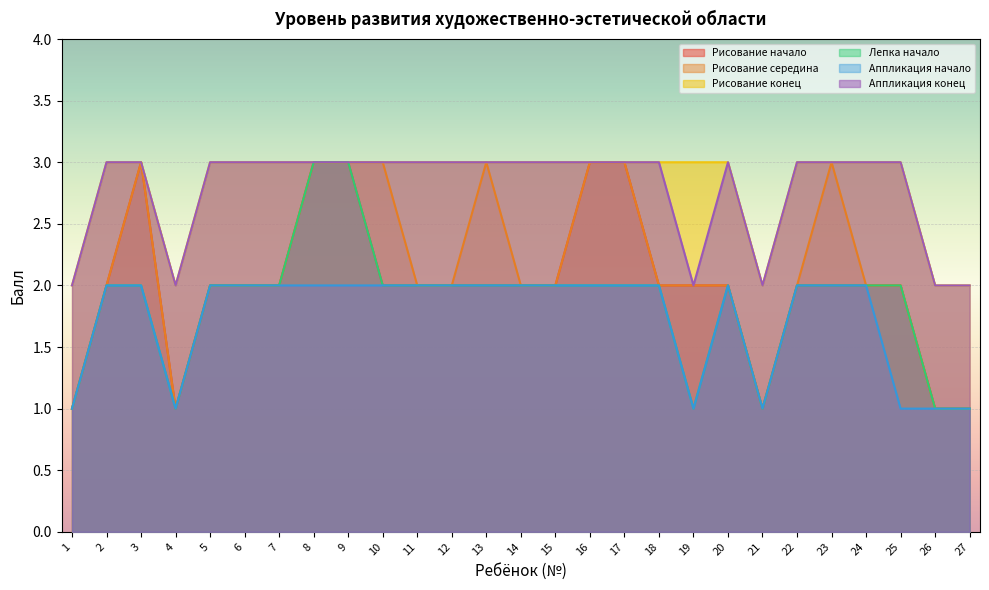

Which series has the widest spread of values?

Рисование начало